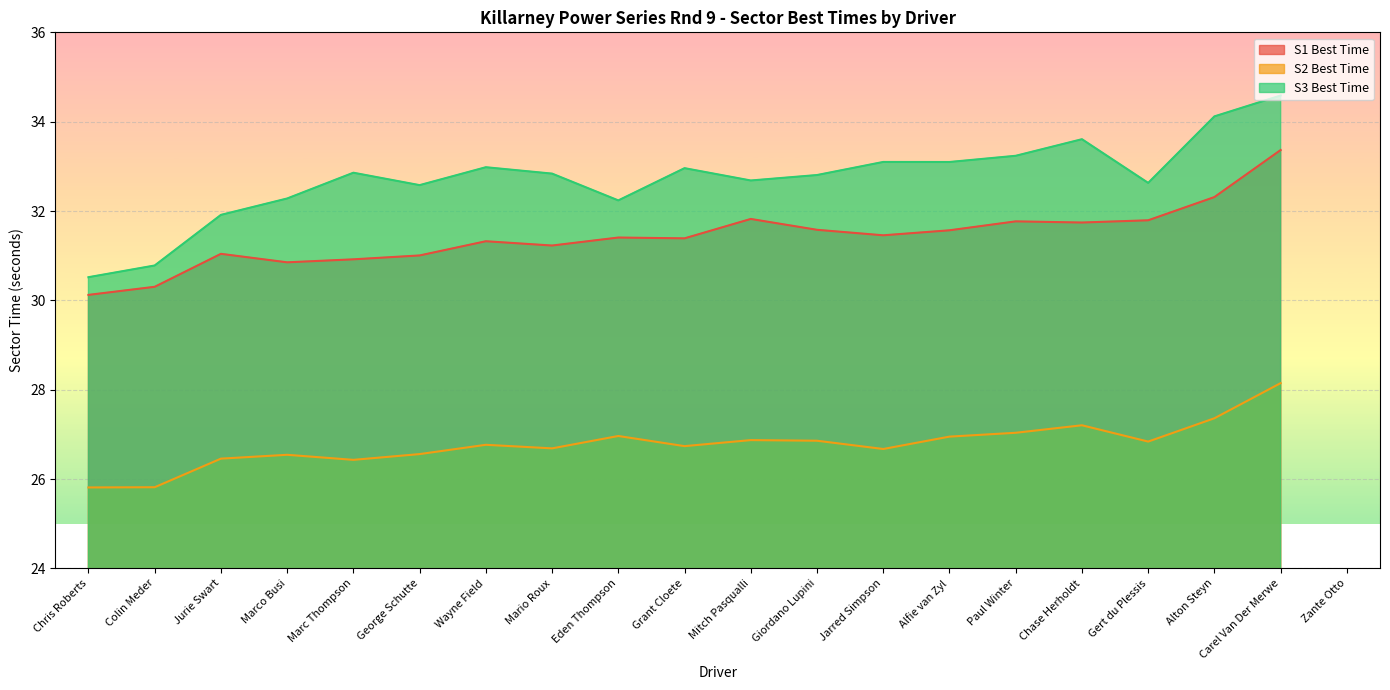

What is the difference between the S1 Best Tm values at Mitch Pasqualli and Alfie van Zyl?

0.3